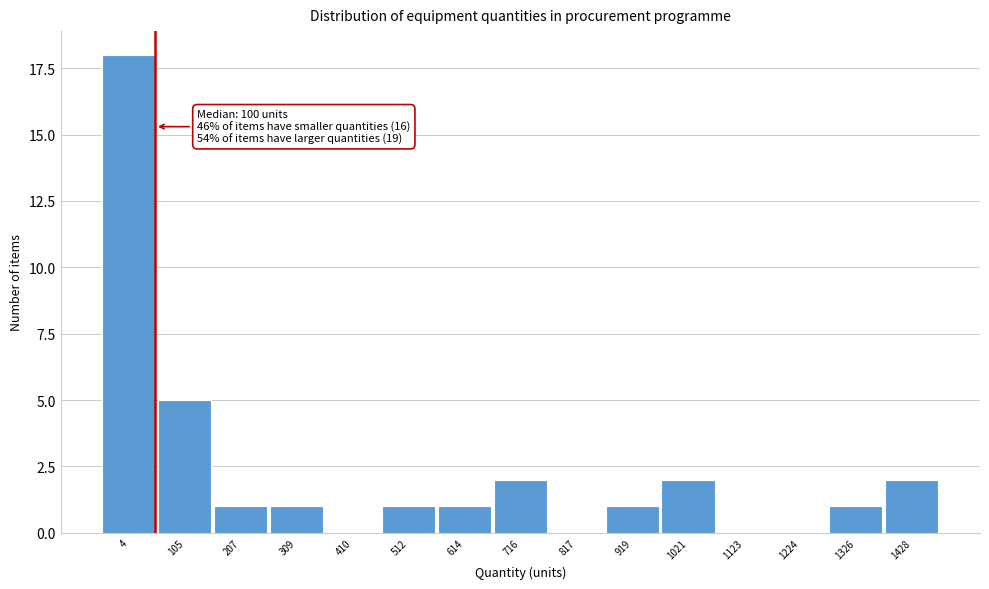

Reading left to right, what are all the values shown in this chart?

4=18	105=5	207=1	309=1	410=0	512=1	614=1	716=2	817=0	919=1	1021=2	1123=0	1224=0	1326=1	1428=2